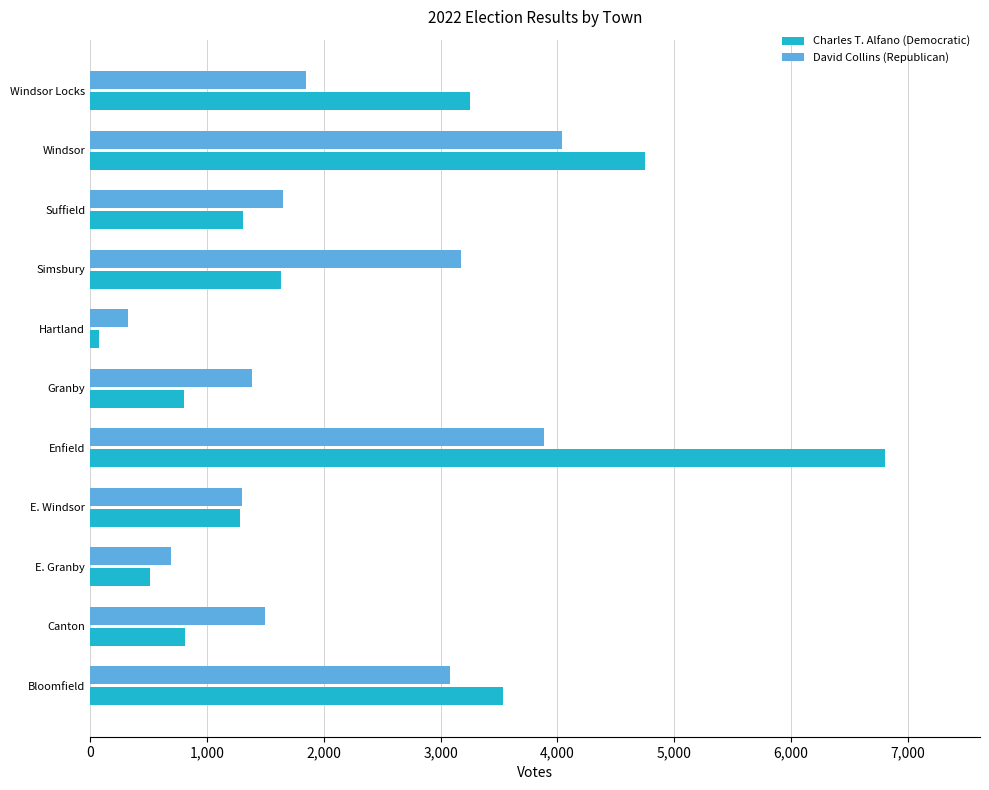

Between E. Granby and Hartland, which series saw the biggest shift?

Charles T. Alfano (Democratic)